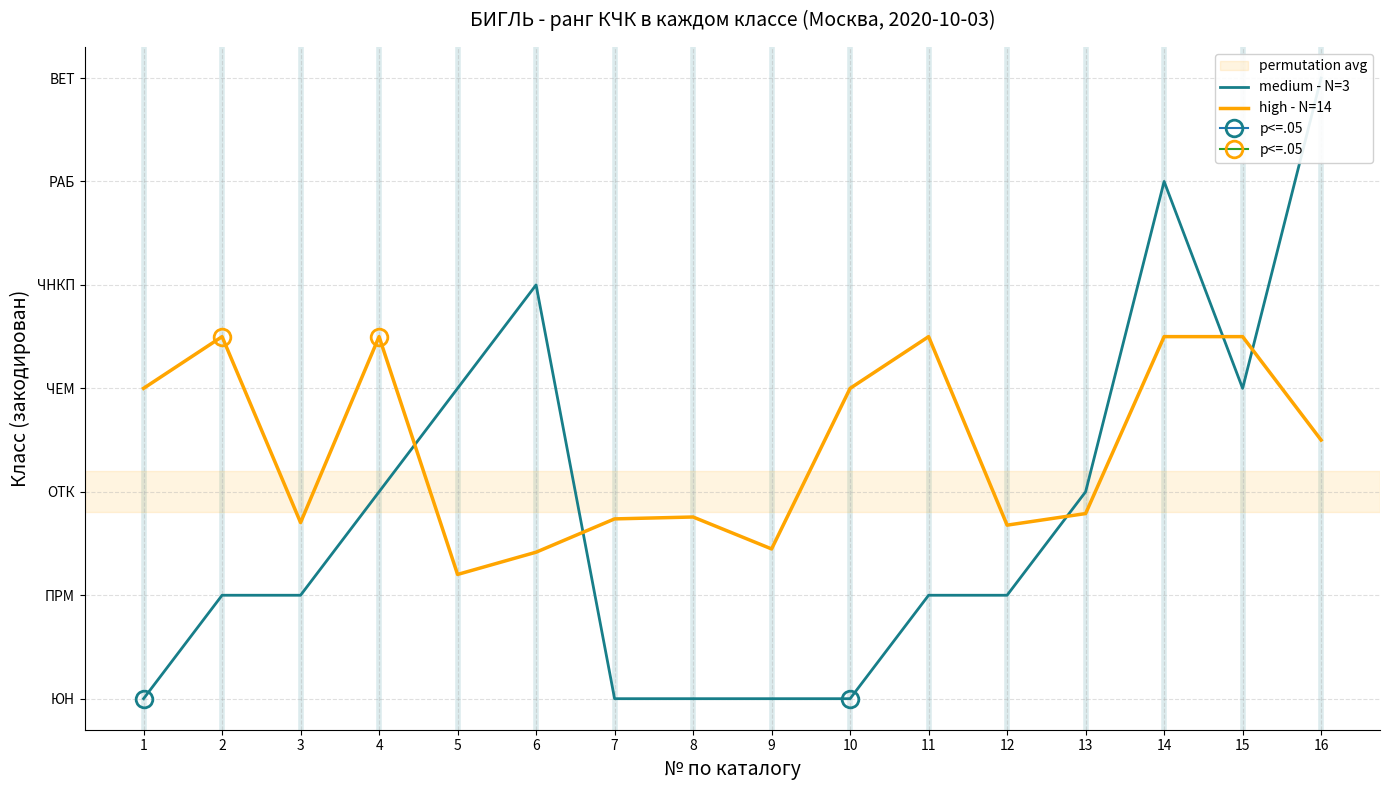

How many lines are shown in the chart?

2